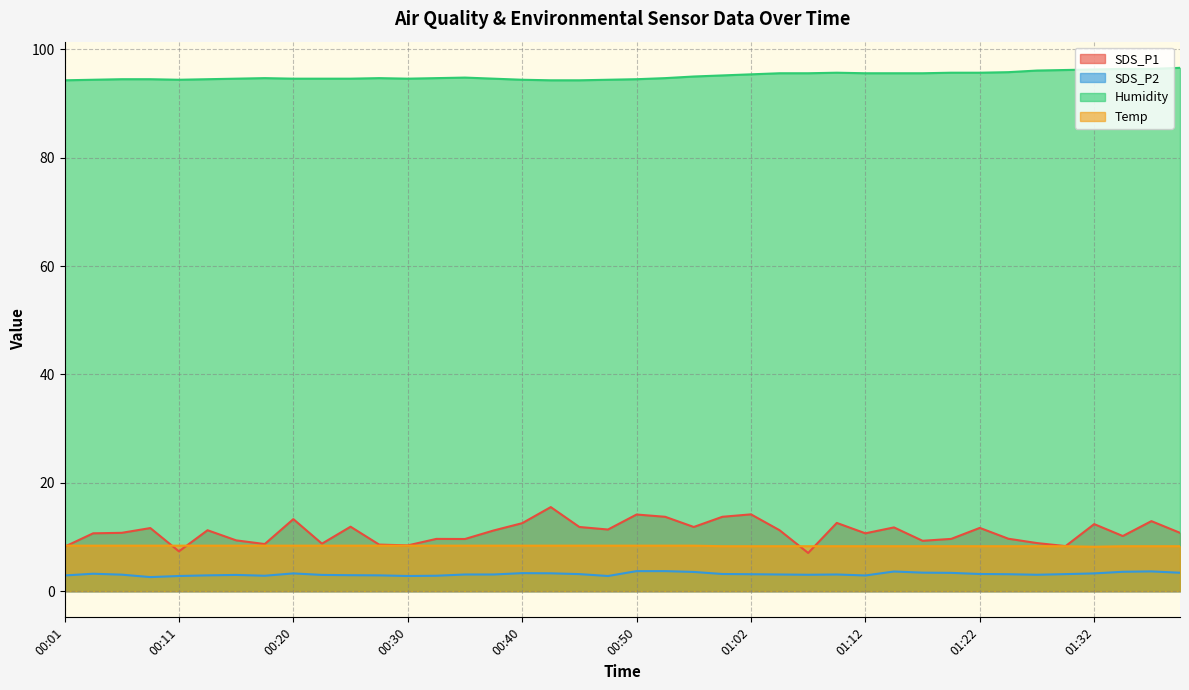

What position from the left is 01:39?

40